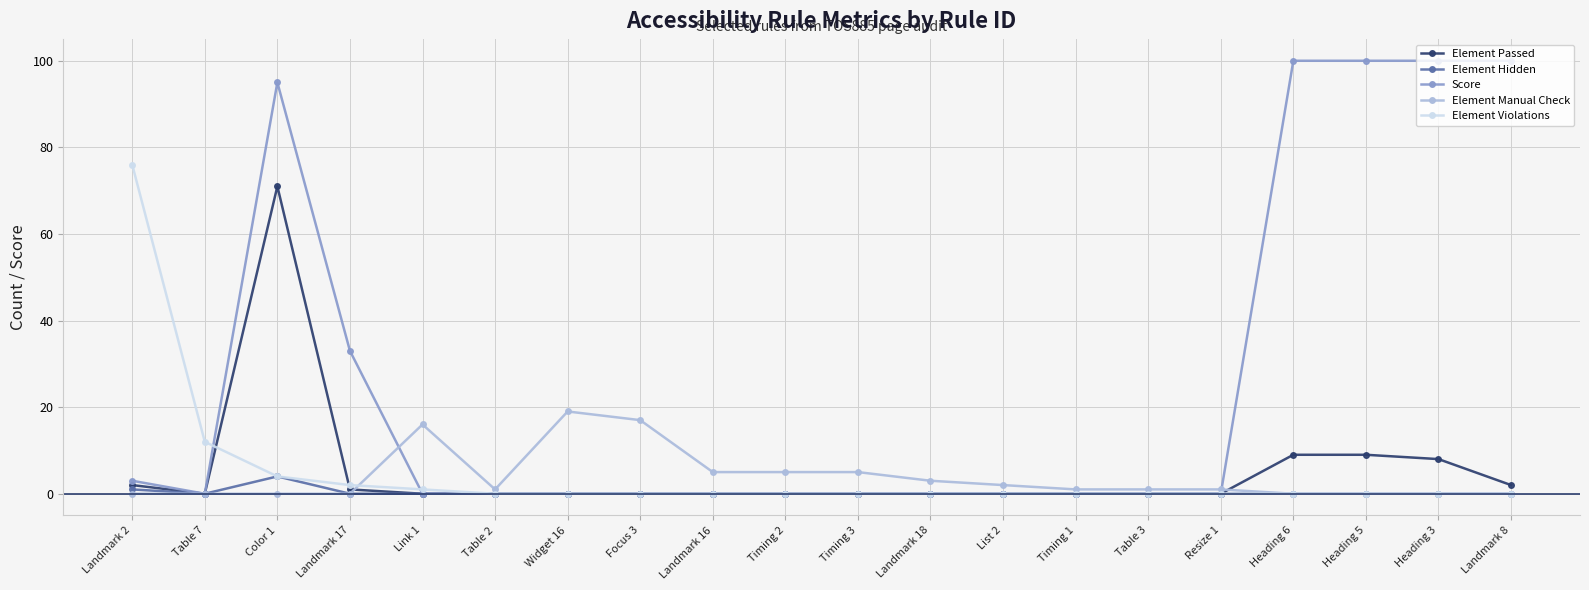

Which series has the largest range (max minus min)?

Score